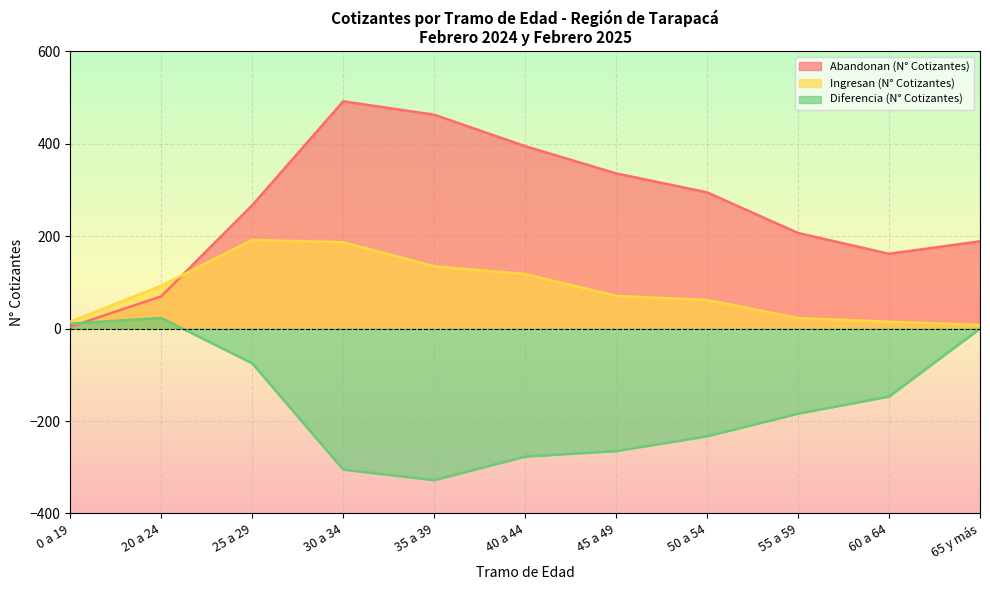

Reading left to right, what are all the values shown in this chart?

Abandonan (N° Cotizantes): 0 a 19=4	20 a 24=70	25 a 29=267	30 a 34=492	35 a 39=463	40 a 44=395	45 a 49=336	50 a 54=295	55 a 59=207	60 a 64=162	65 y más=189
Ingresan (N° Cotizantes): 0 a 19=15	20 a 24=93	25 a 29=192	30 a 34=187	35 a 39=135	40 a 44=118	45 a 49=71	50 a 54=62	55 a 59=23	60 a 64=15	65 y más=8
Diferencia (N° Cotizantes): 0 a 19=11	20 a 24=23	25 a 29=-75	30 a 34=-305	35 a 39=-328	40 a 44=-277	45 a 49=-265	50 a 54=-233	55 a 59=-184	60 a 64=-147	65 y más=0